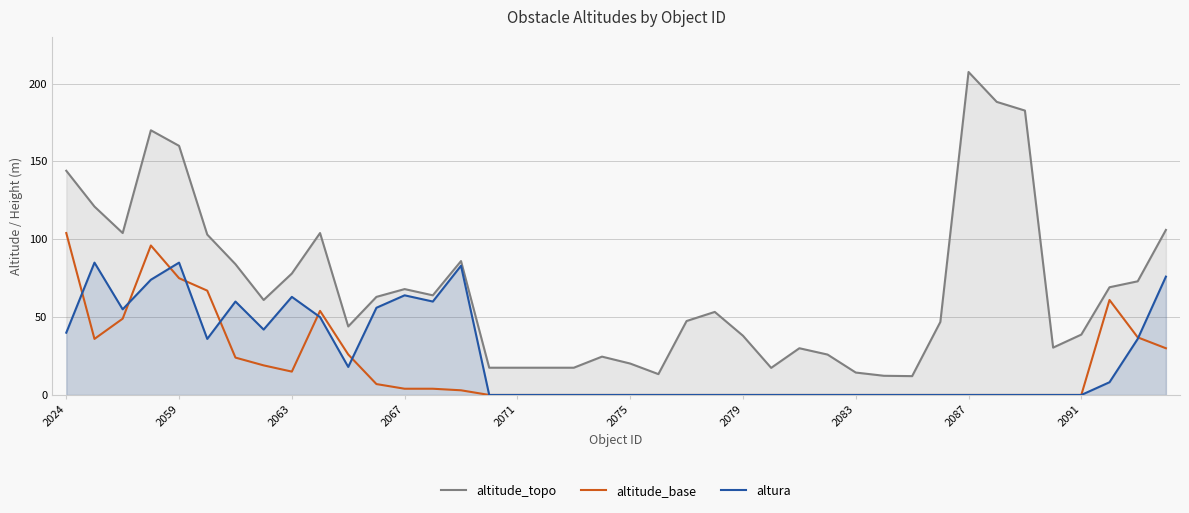

How many data points in altitude_base are above 0?

18